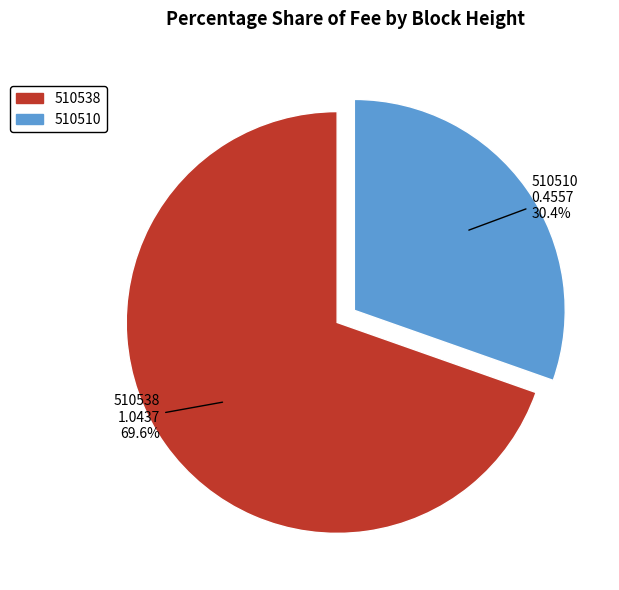

Which category accounts for the majority?

510538